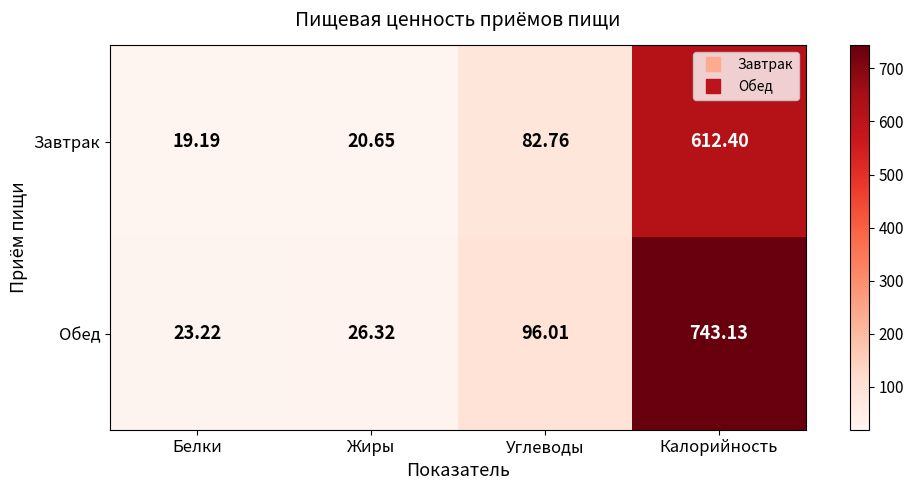

Where is Обед nearest to the value 383?

Углеводы